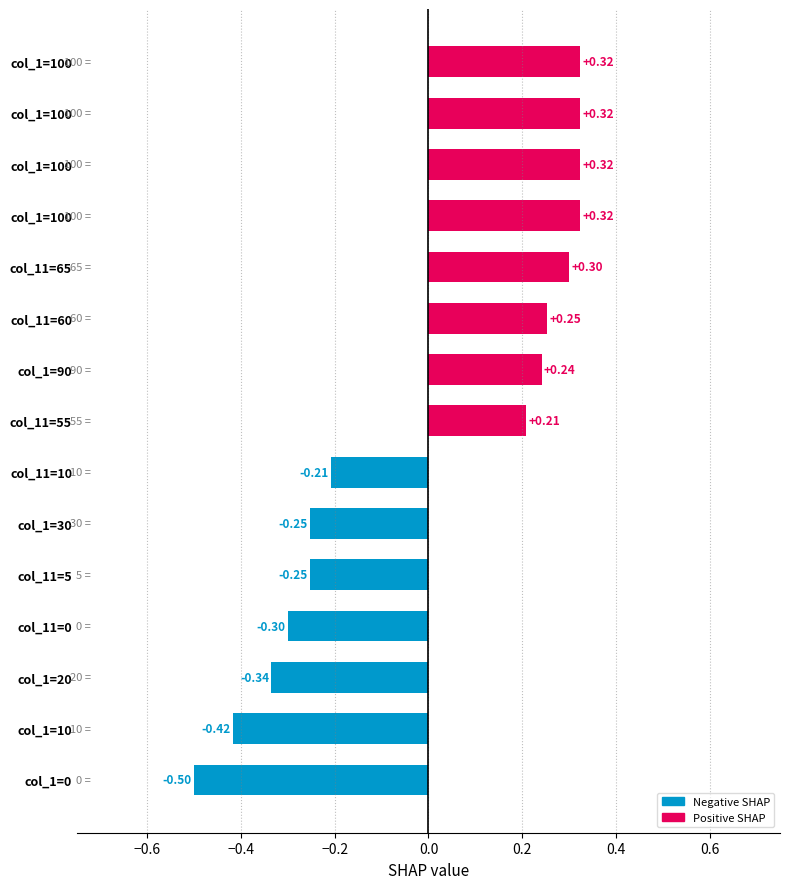

At which category does the chart reach its minimum across all series?

col_1=0